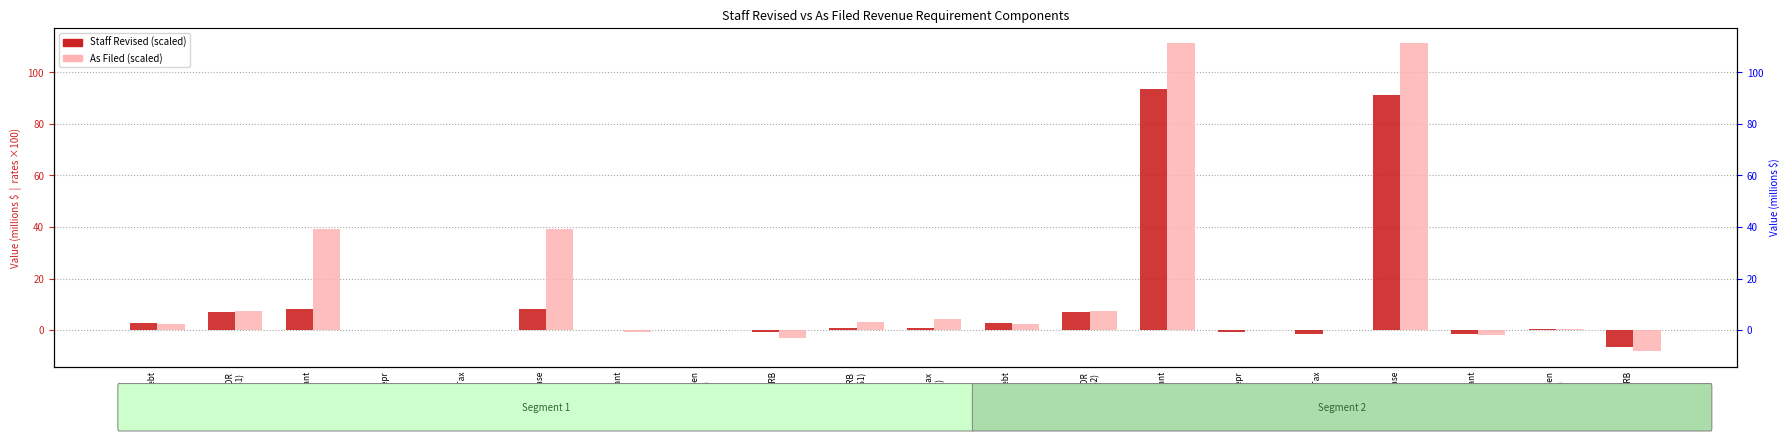

What is the sum of all Staff Revised (scaled) values?

211.5